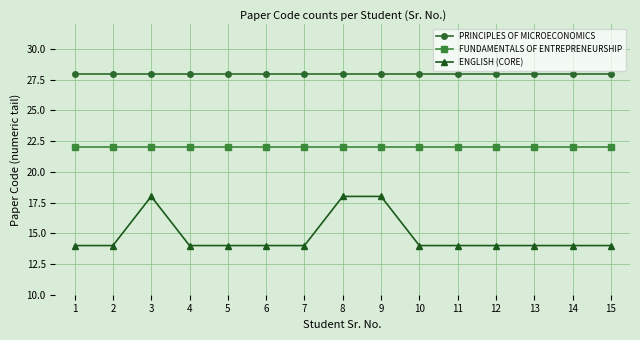

Which series has the largest total across all categories?

PRINCIPLES OF MICROECONOMICS